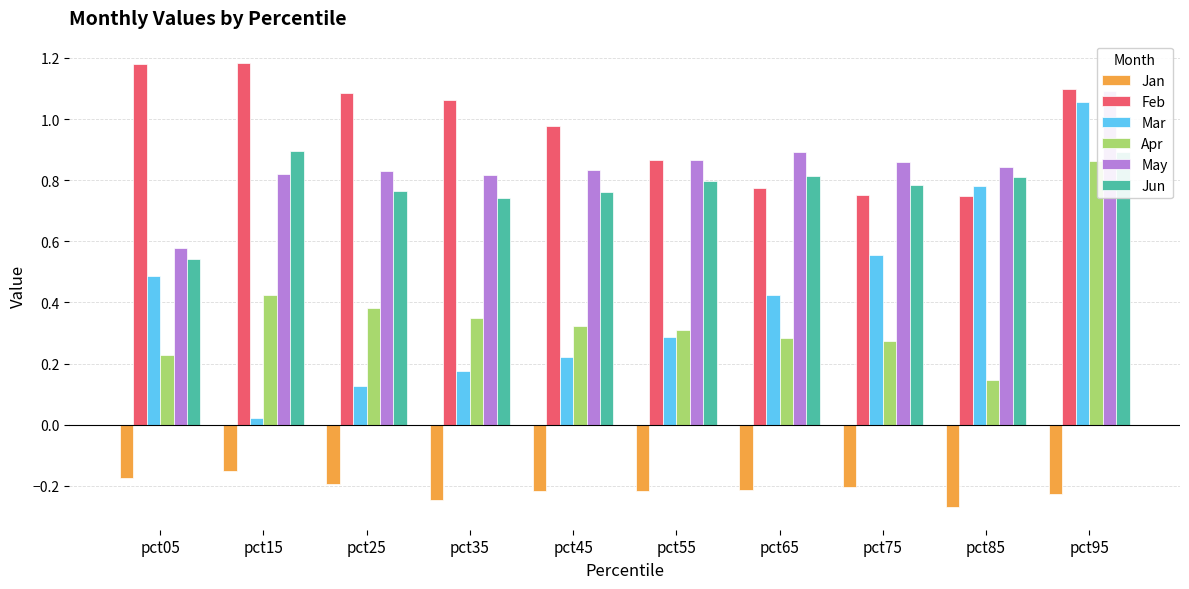

What is the difference between the maximum and minimum values in the May series?

0.5